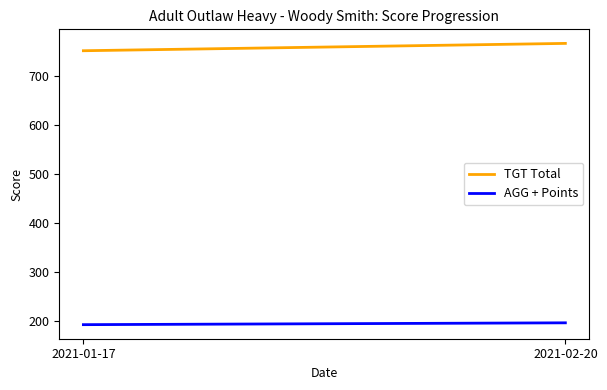

What are all the series names shown in the legend?

TGT Total, AGG + Points